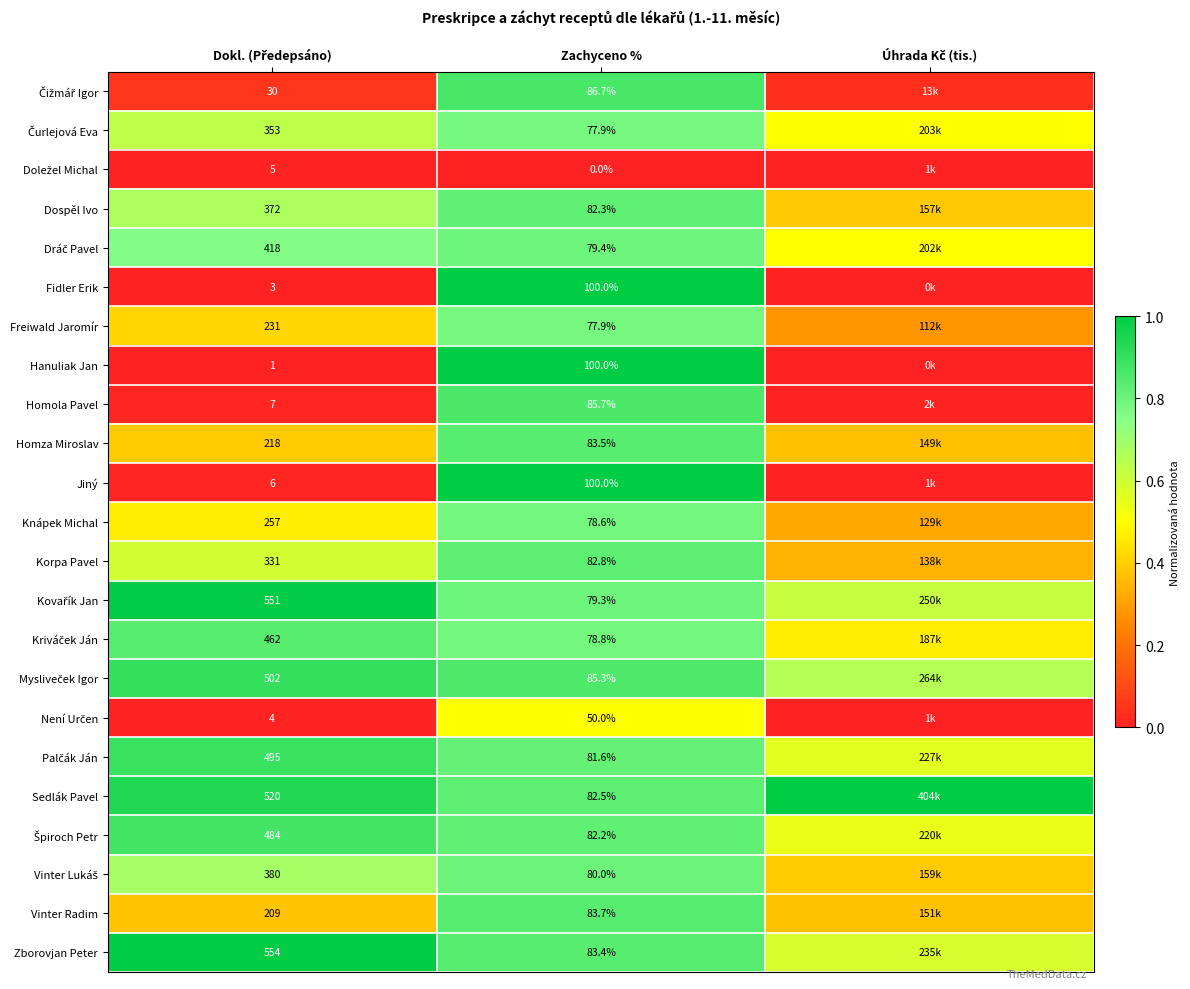

At how many categories does at least one series exceed 0?

3